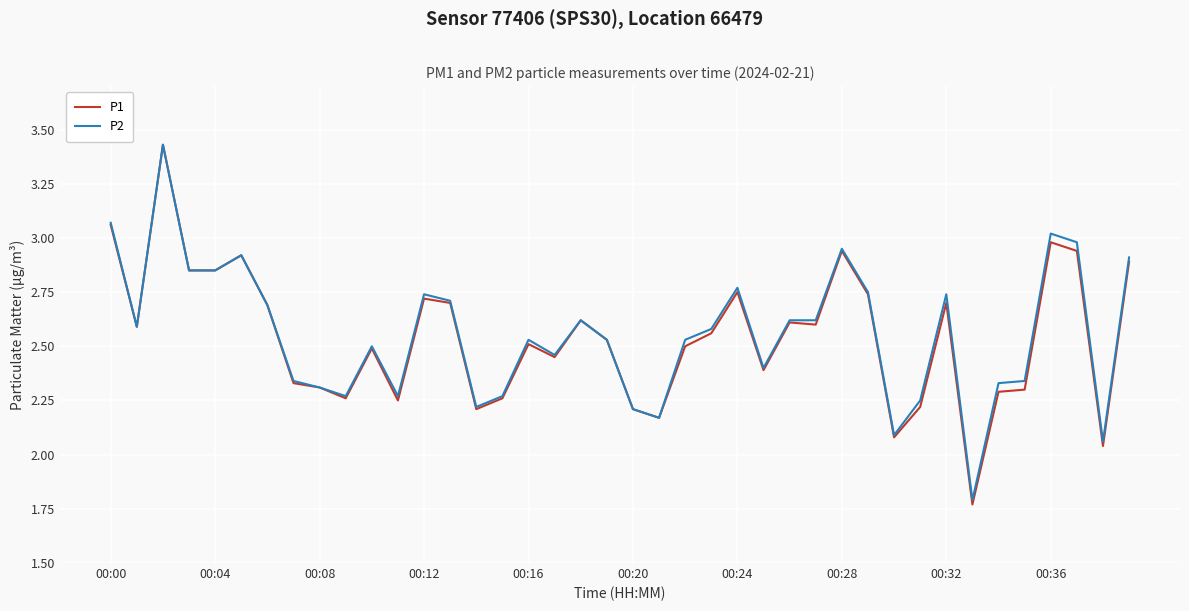

Which series has the largest range (max minus min)?

P1